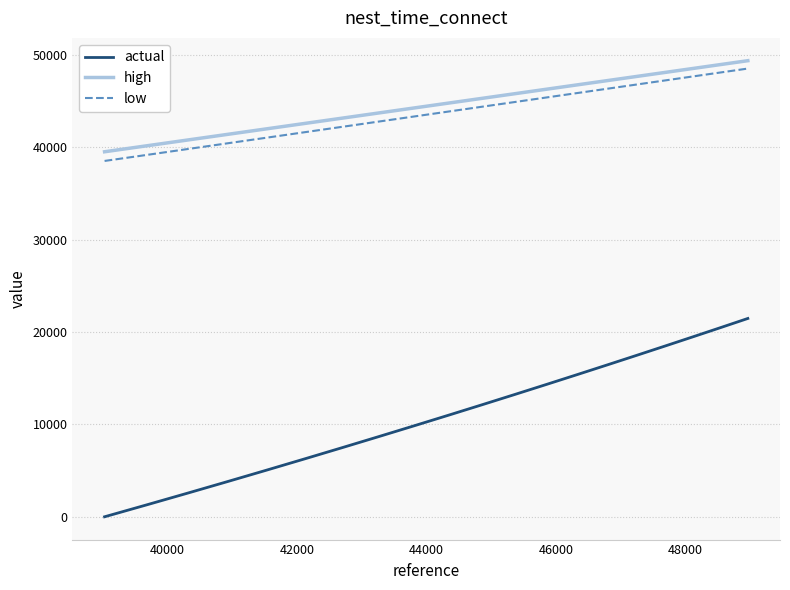

Which series has the largest range (max minus min)?

actual